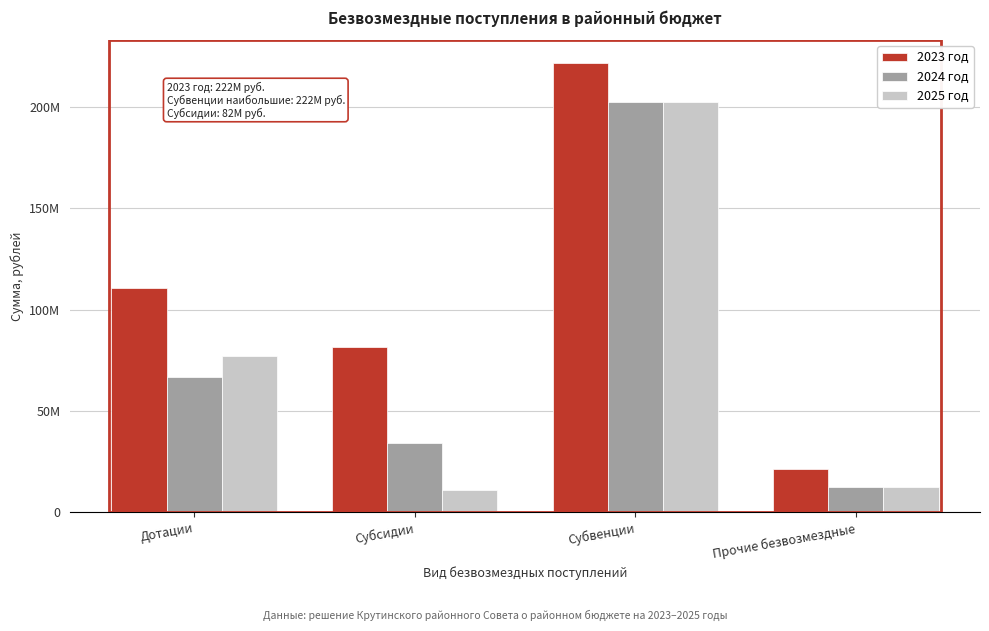

What are all the series names shown in the legend?

2023 год, 2024 год, 2025 год